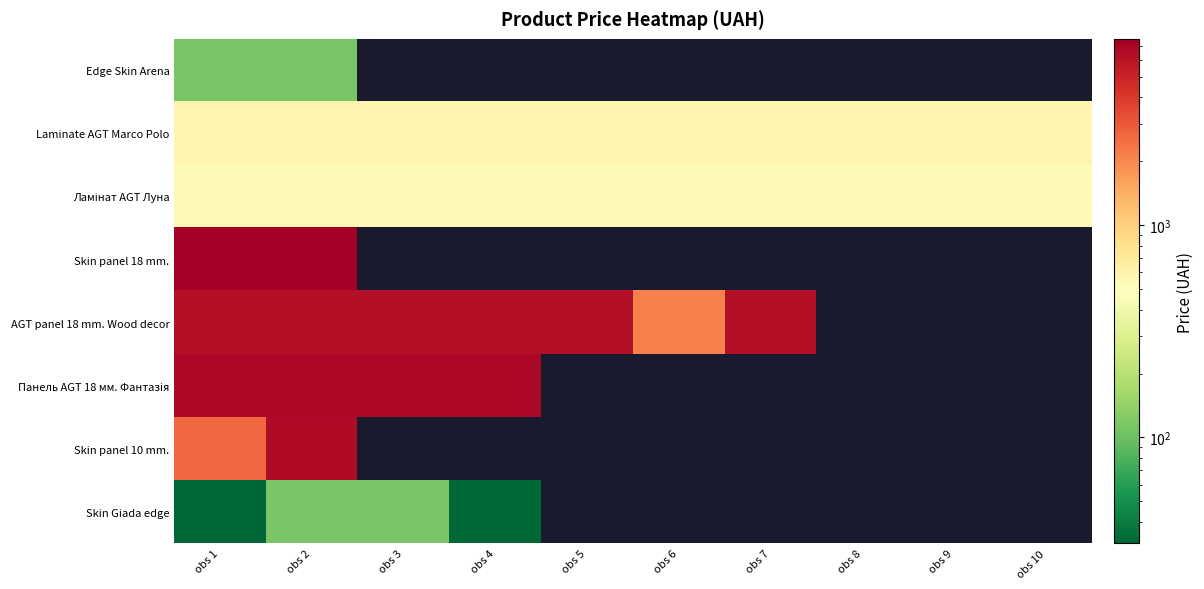

At which category is the sum across all series the highest?

obs 2